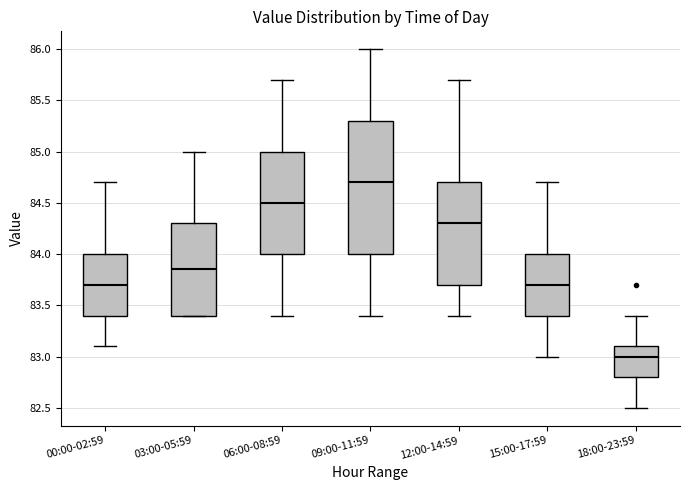

Where is the upper edge of the box for 06:00-08:59 on the y-axis? The values are not printed on the chart, so give them approximately, as read against the axis.

85.00